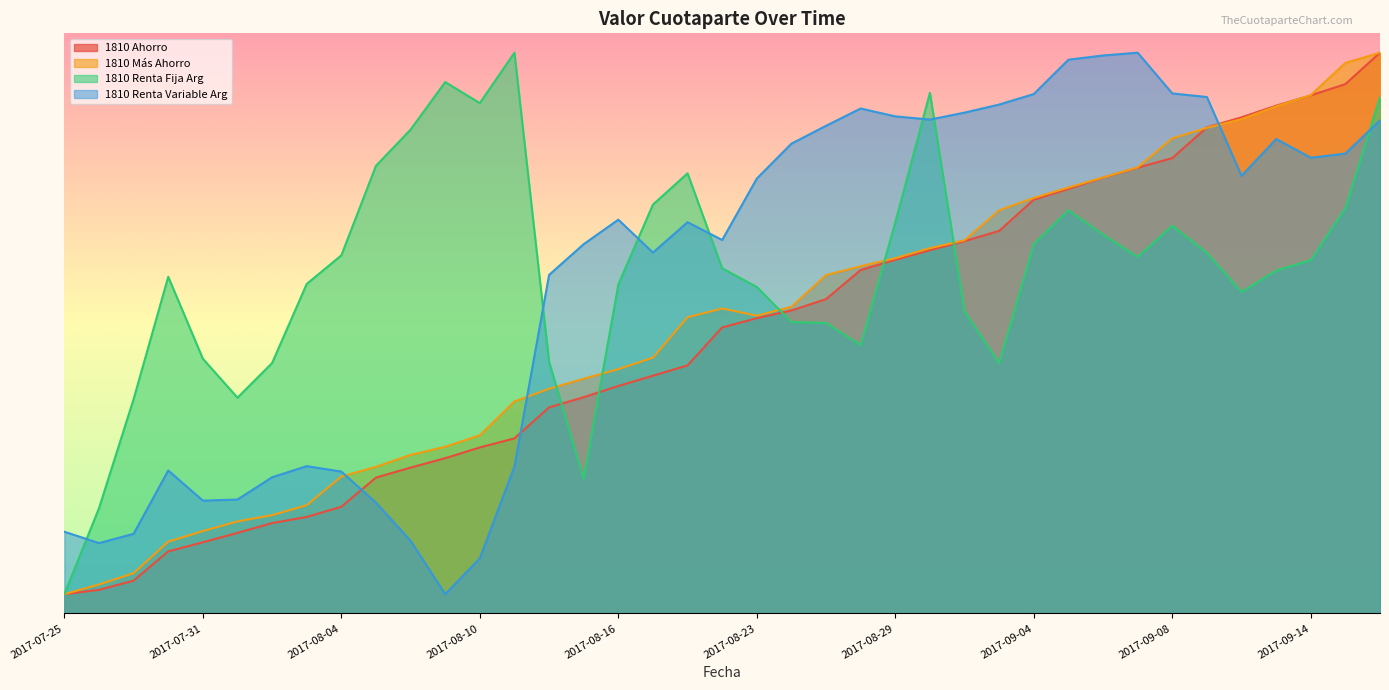

The value of 1810 Más Ahorro at 2017-09-01 is 20.9. True or false?

True